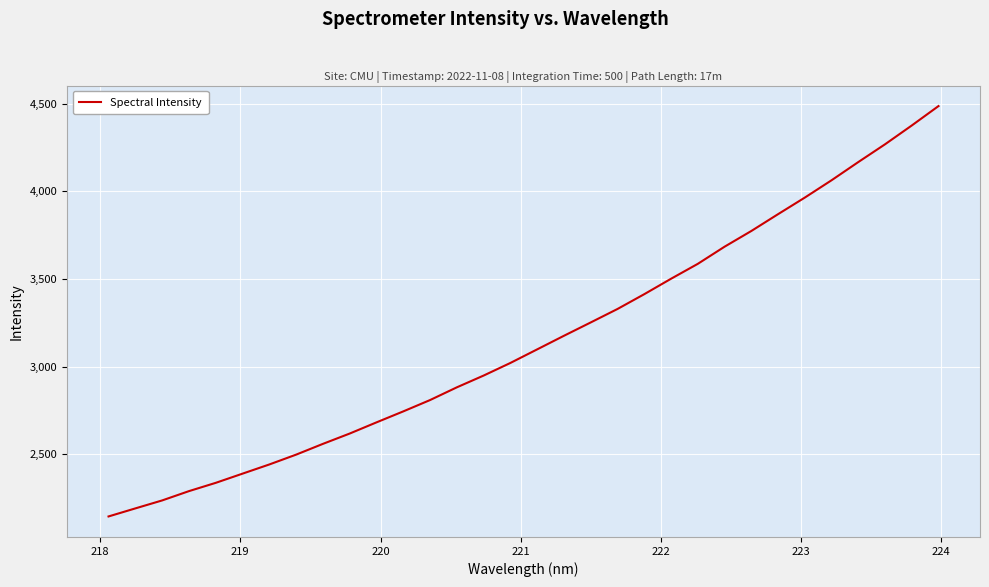

What is the greatest value displayed?

4485.5